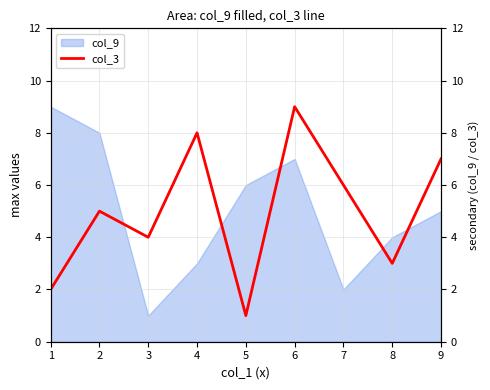

At which category does the chart reach its peak across all series?

6